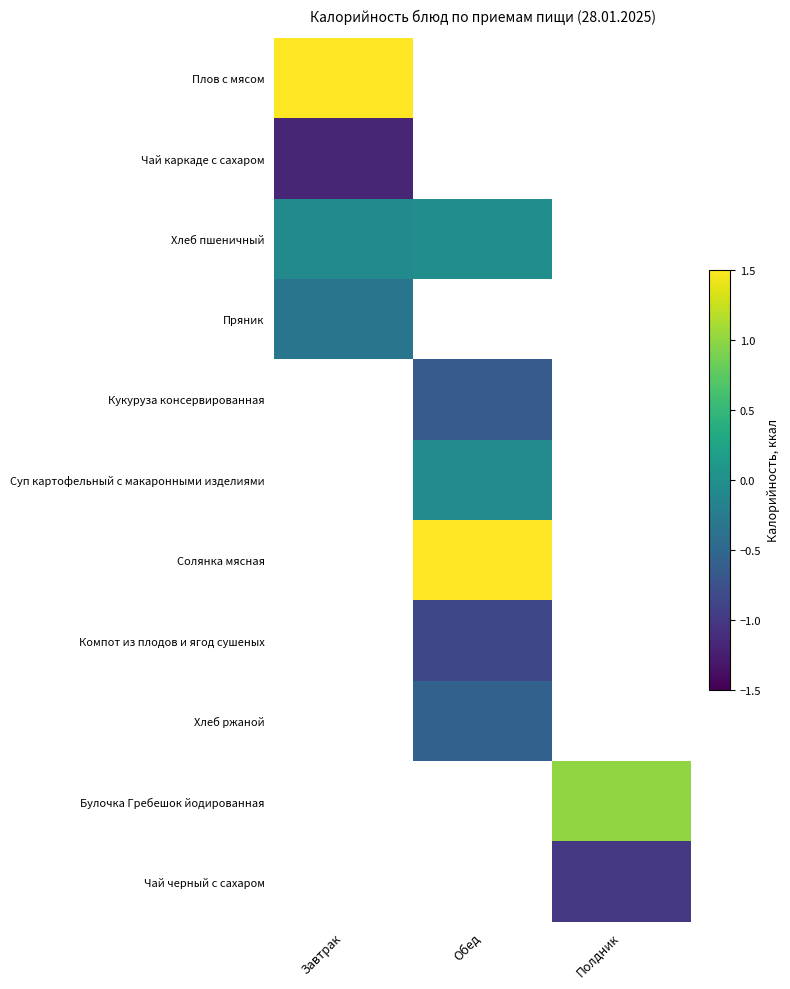

The value of Пряник at Завтрак is -0.2. True or false?

False